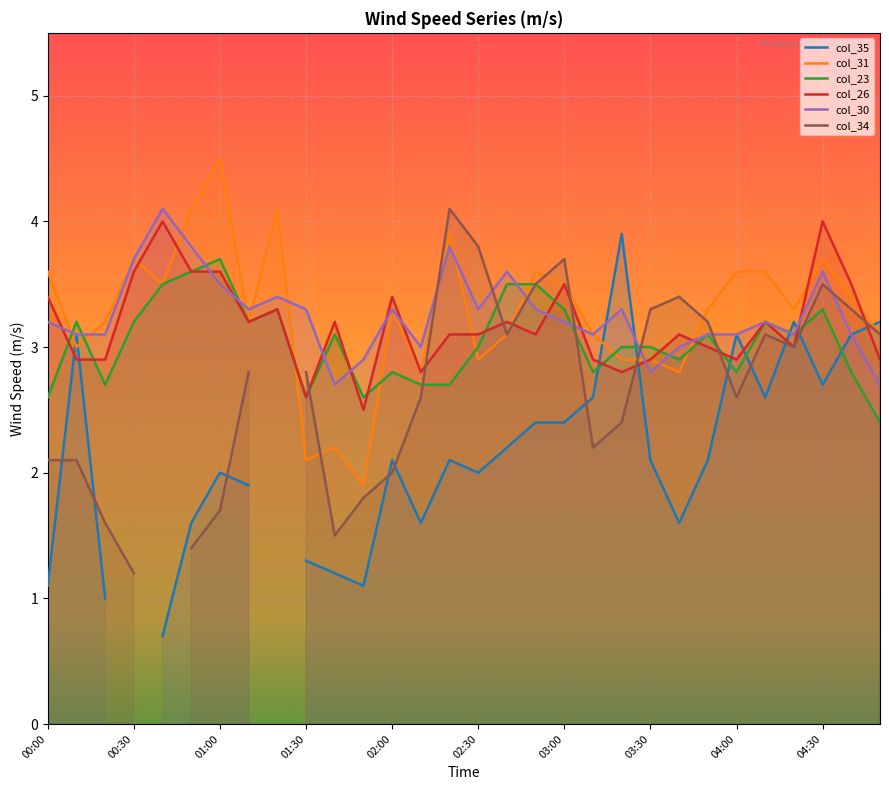

The value of col_31 at 02:30 is 6.1. True or false?

False